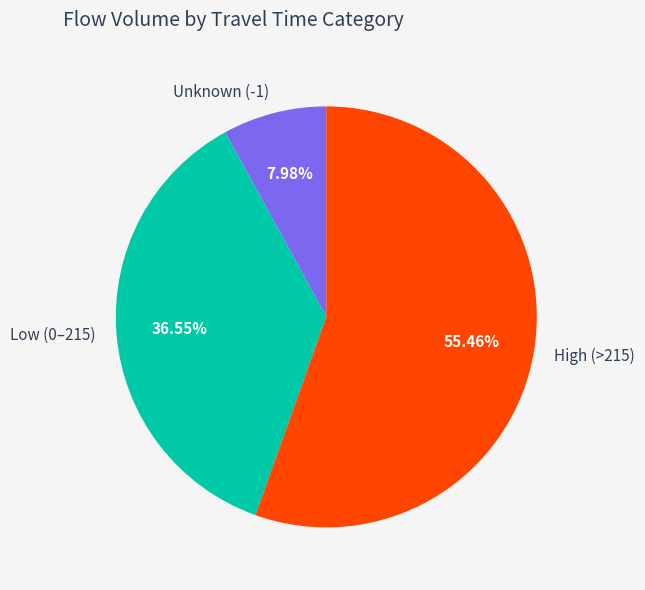

Is the sum of Unknown (-1) and High (>215) greater than half?

Yes